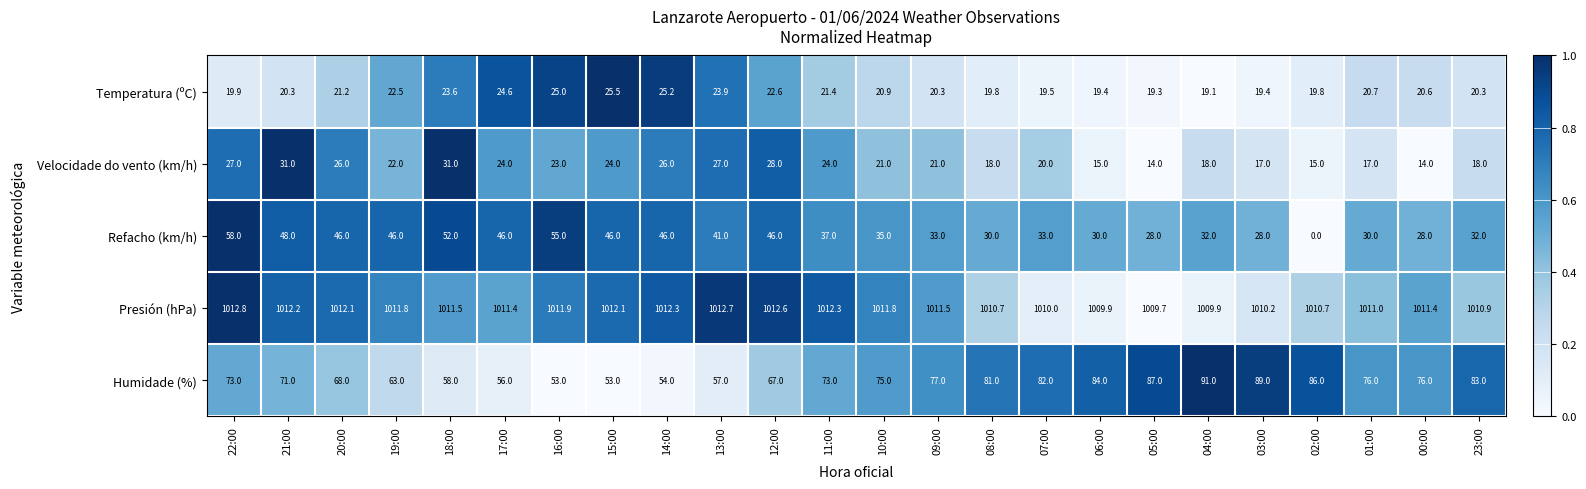

The value of Temperatura (ºC) at 06:00 is 31.1. True or false?

False